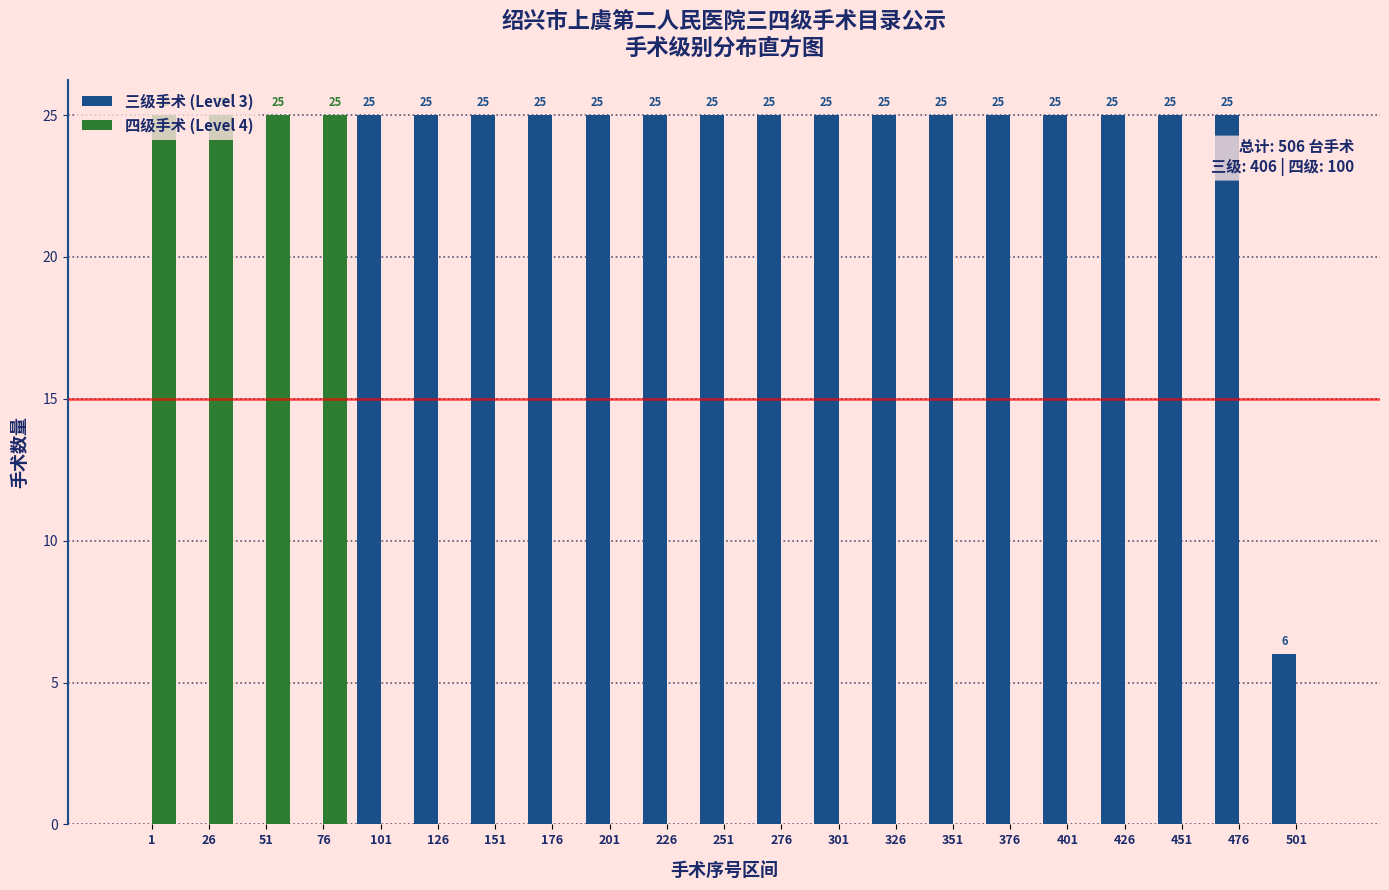

What is the greatest value displayed?

25